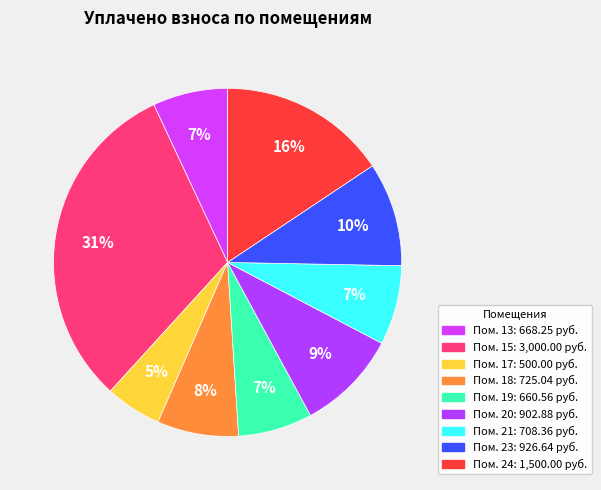

What is the largest slice in the pie chart?

15